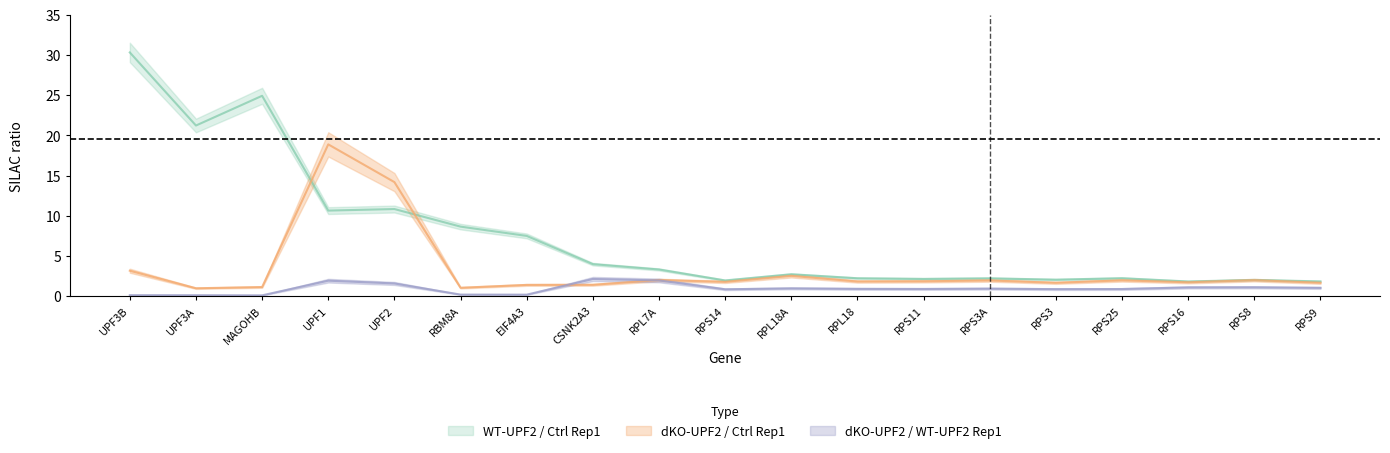

After their last crossing, which series has the higher values: WT-UPF2 / Ctrl Rep1 or dKO-UPF2 / Ctrl Rep1?

WT-UPF2 / Ctrl Rep1